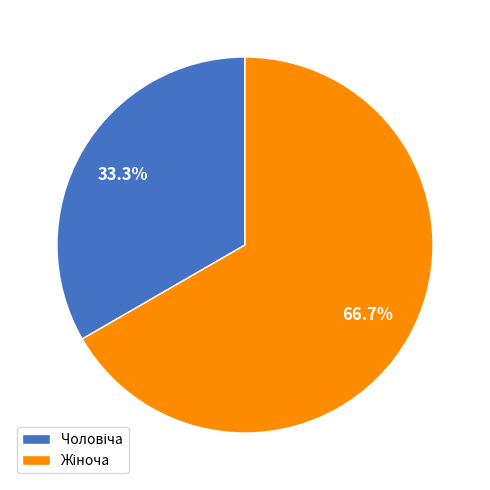

Is there a majority slice in this chart?

Yes